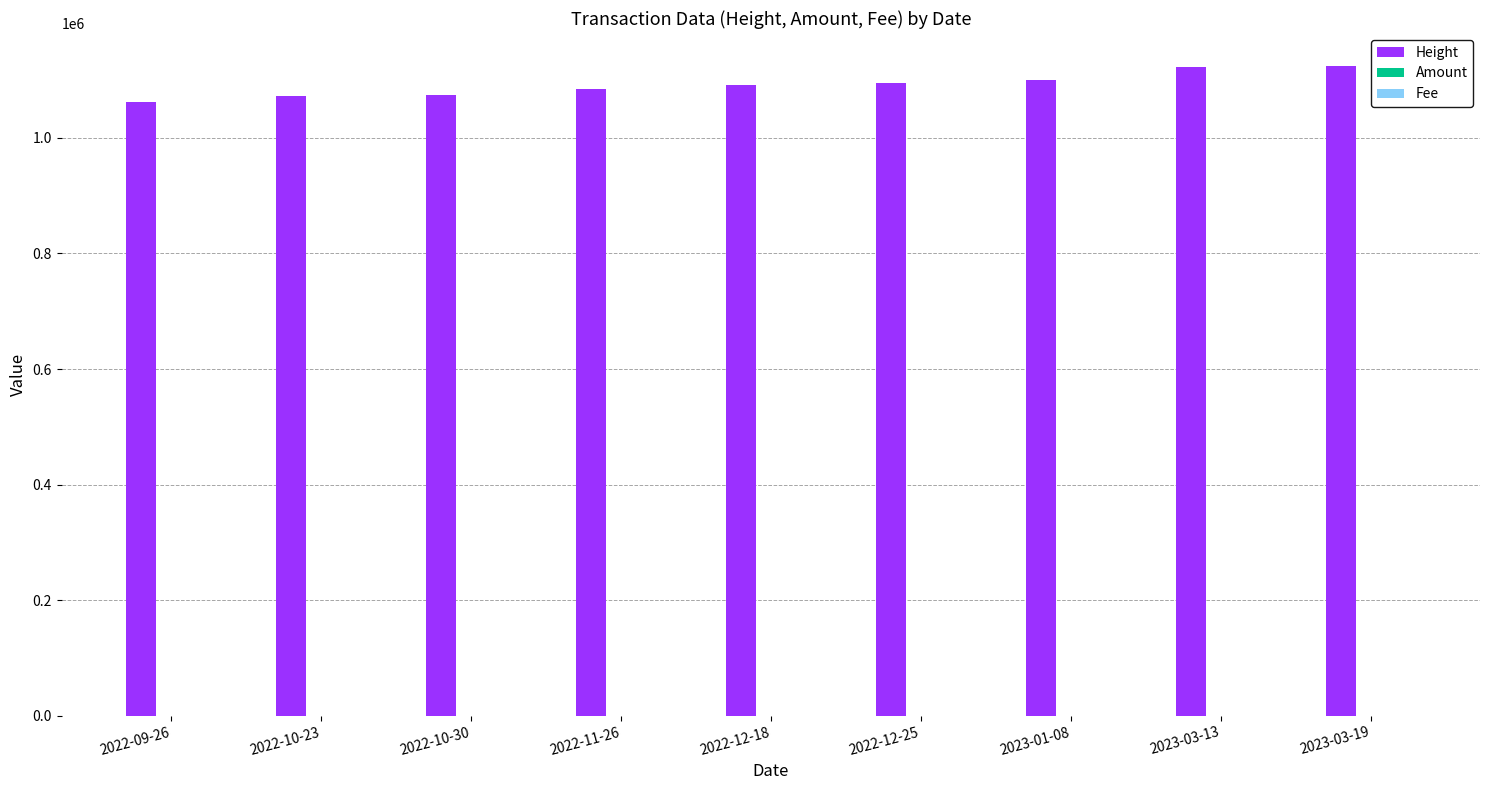

The value of Height at 2022-12-25 is 1887072.8. True or false?

False